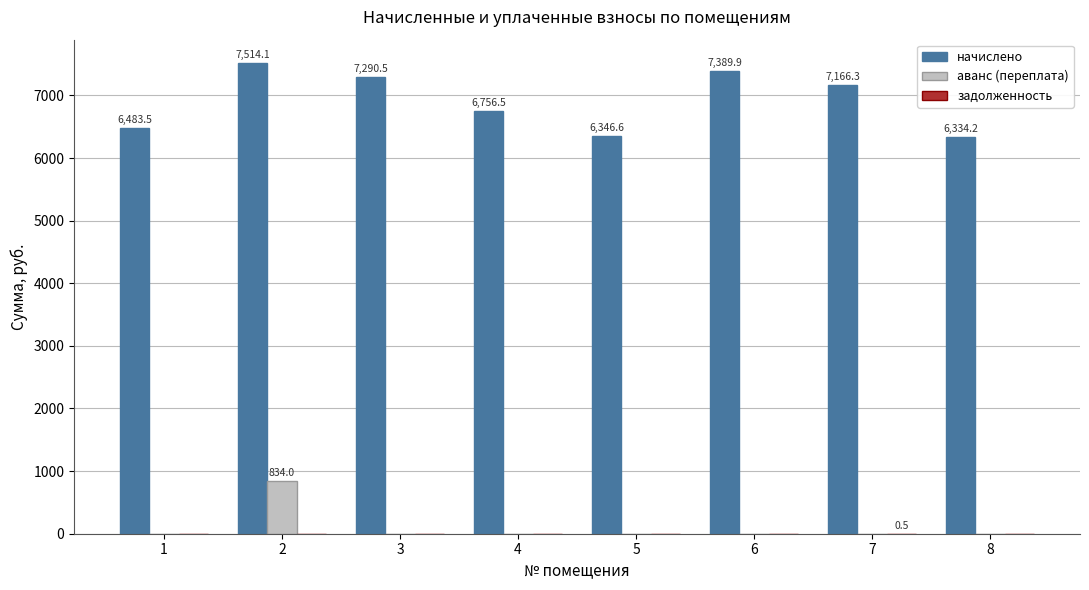

What is the greatest value displayed?

7514.1